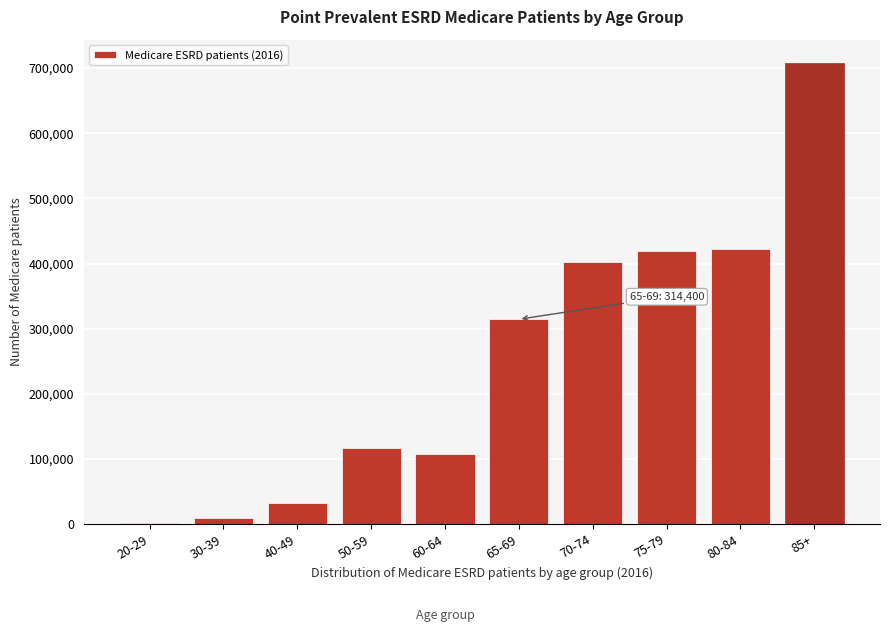

Reading left to right, transcribe all the data shown in this chart.

20-29=1860	30-39=9580	40-49=32840	50-59=117440	60-64=107760	65-69=314400	70-74=402660	75-79=418480	80-84=422180	85+=708300